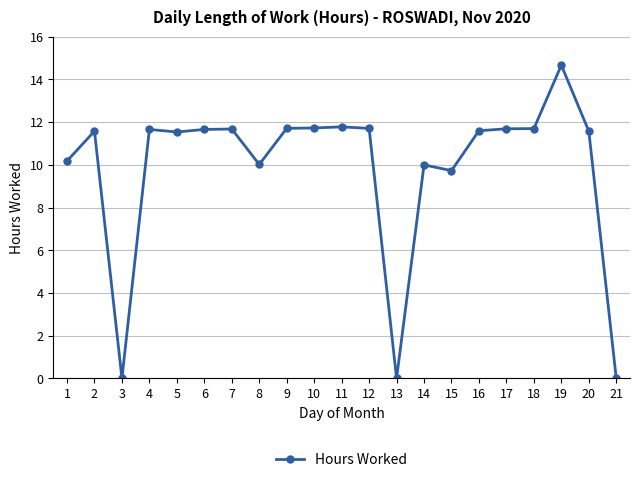

The value at 2 is 4.3. True or false?

False